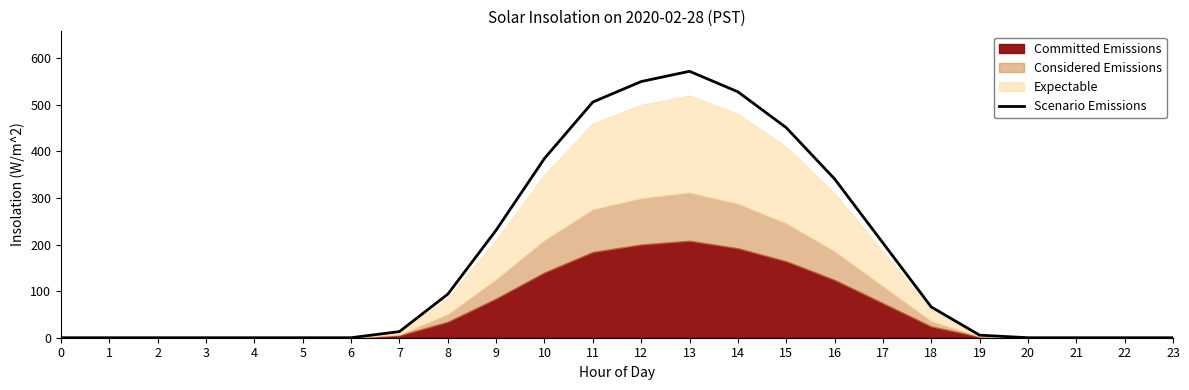

Count the number of values greater than 13.

12